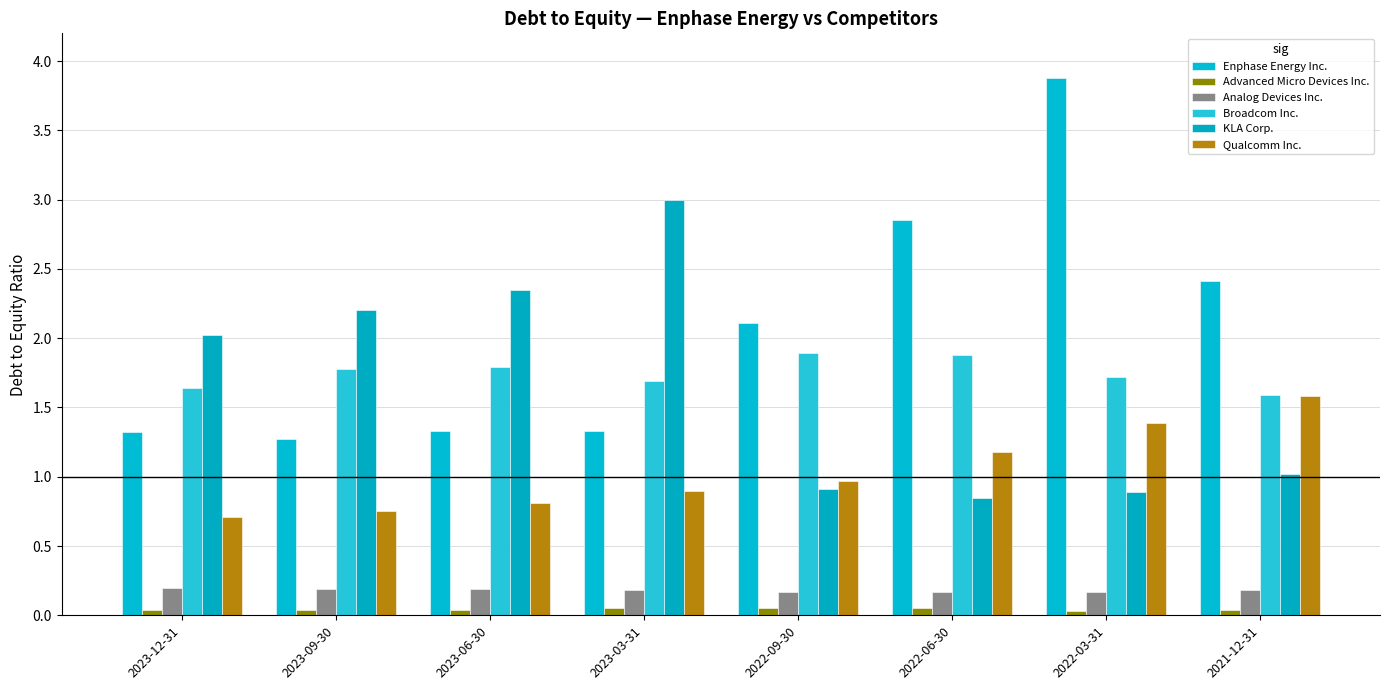

What is the value of the Analog Devices Inc. bar at the 3rd from the left?

0.2